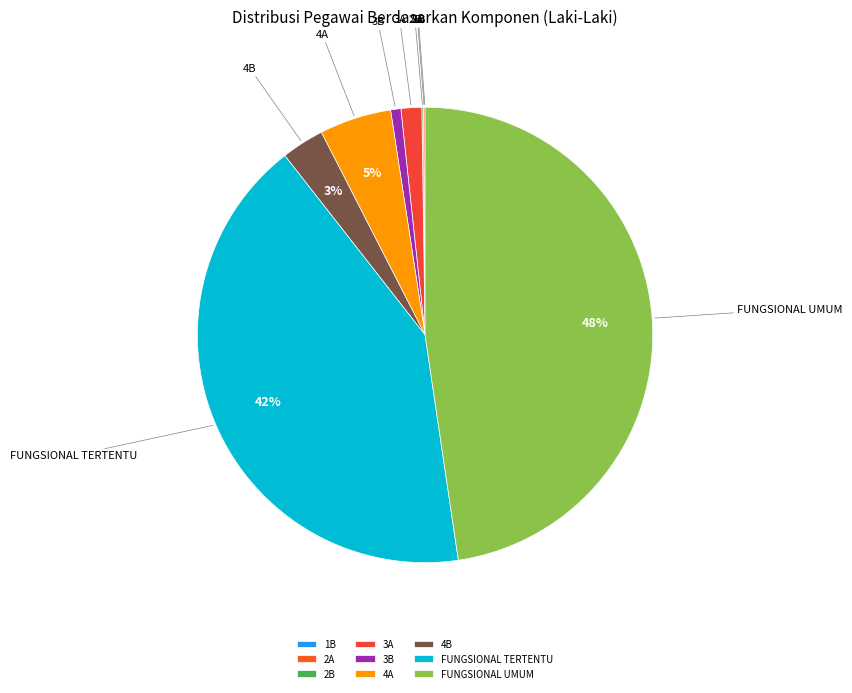

Does any single category account for the majority?

No